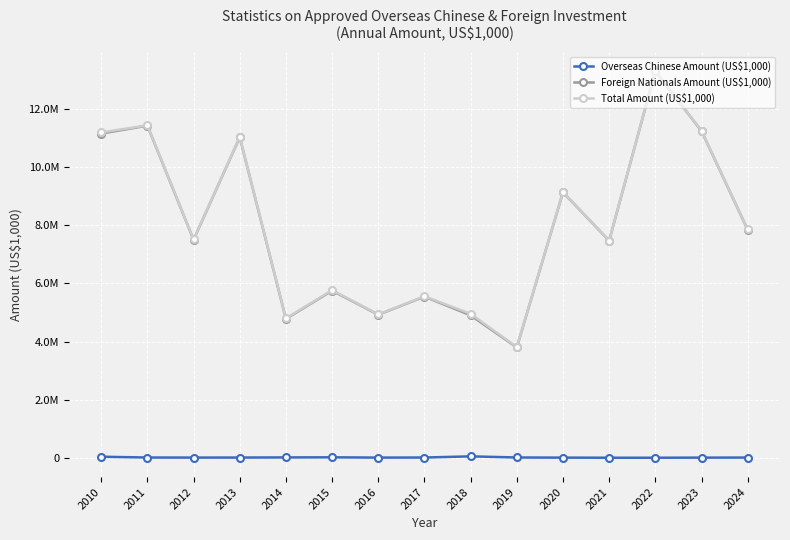

Is this an area chart (filled region under the line)?

No